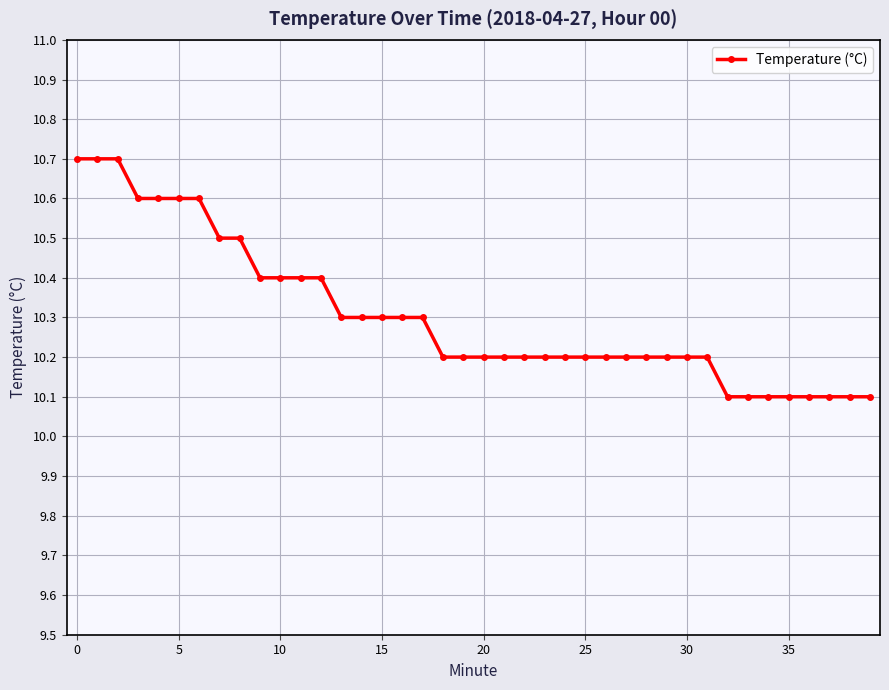

What is the value of the 31st point from the left?

10.2